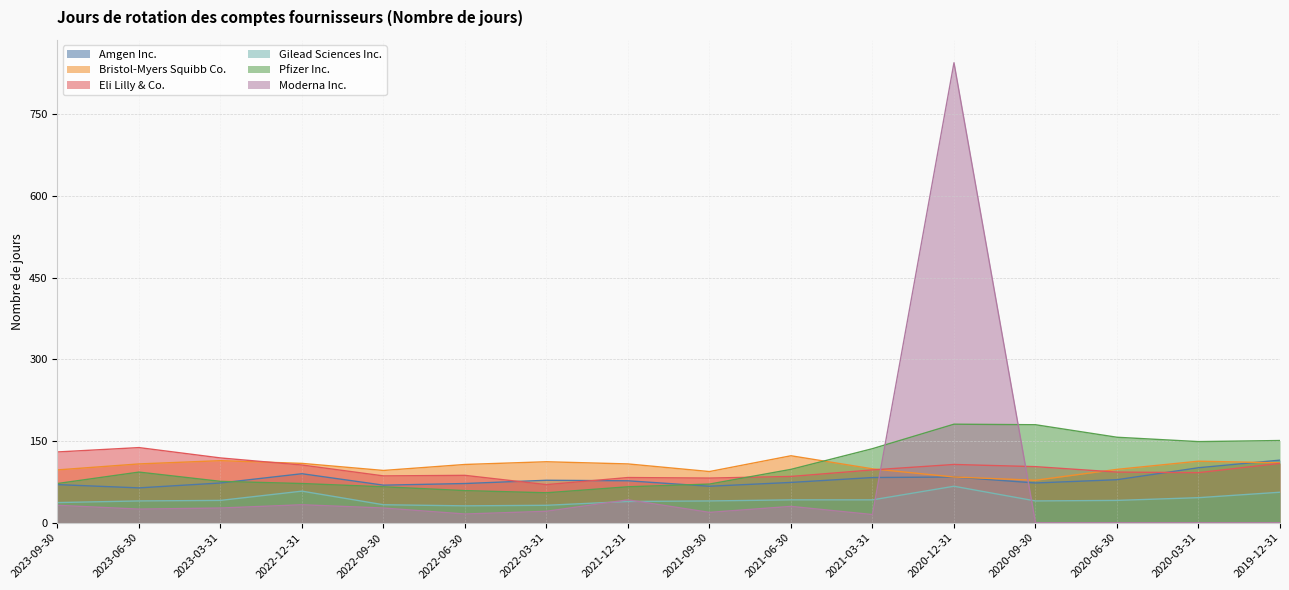

How many data points in Eli Lilly & Co. are less than 97?

8